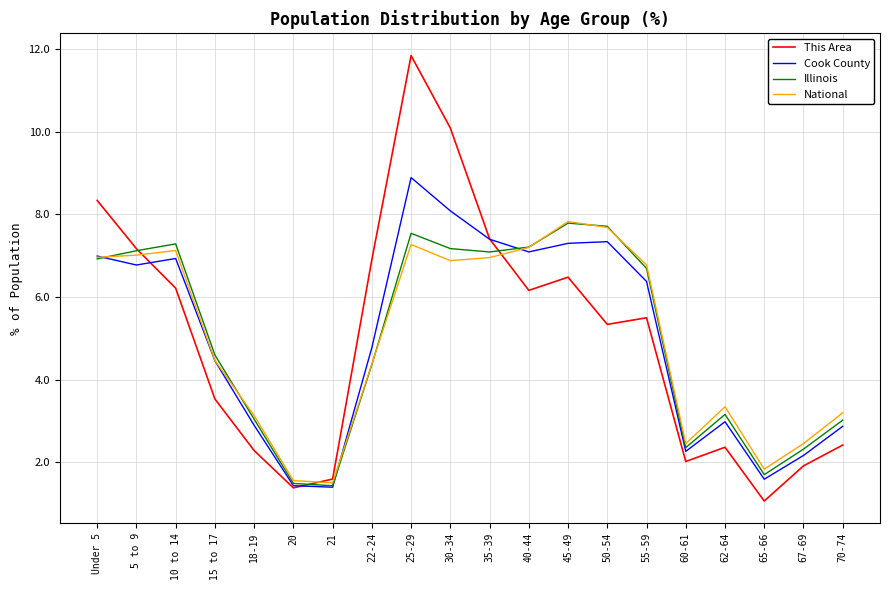

Between 30-34 and 70-74, which series saw the biggest shift?

This Area